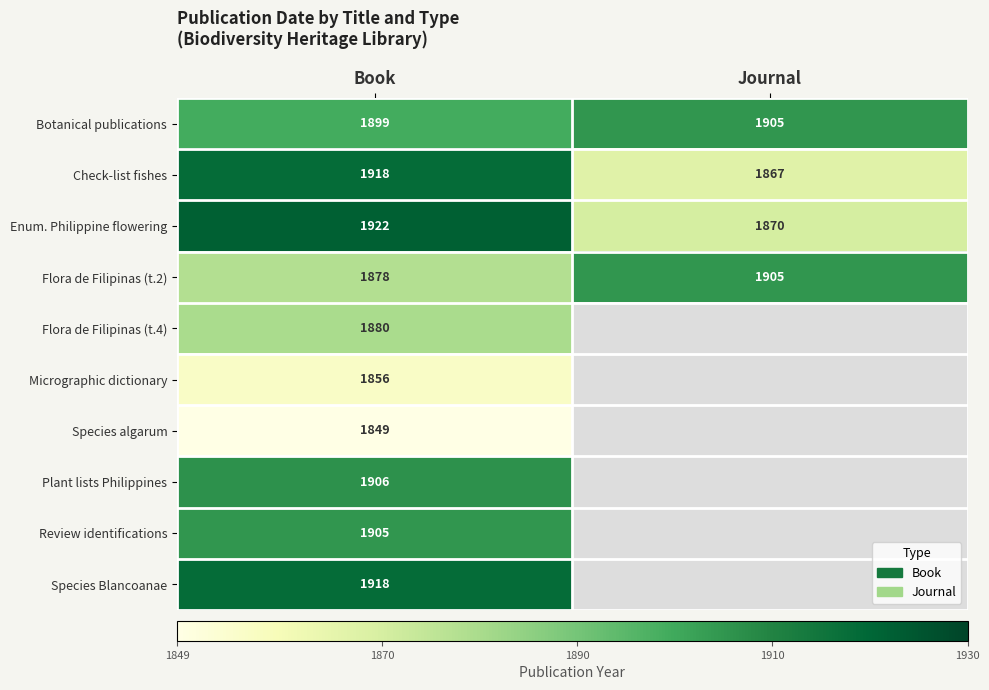

Where is Botanical publications nearest to the value 1902?

Book